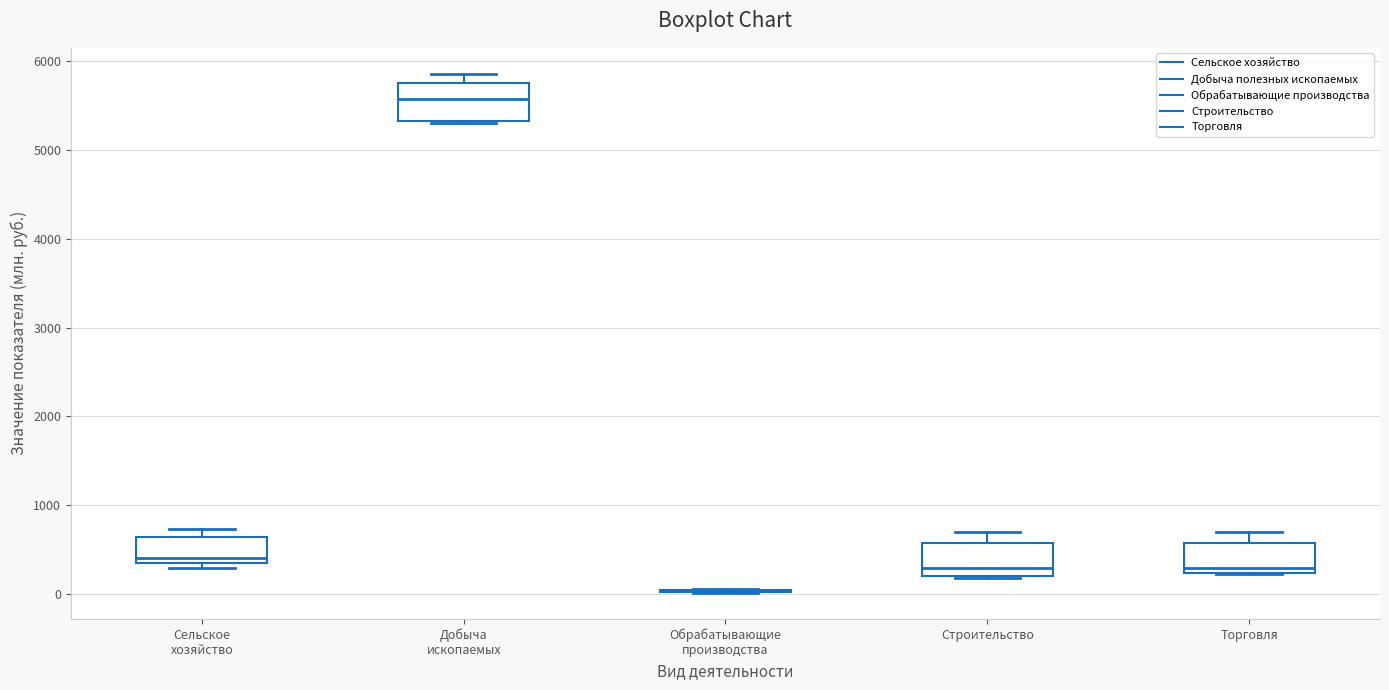

Reading left to right, read every box against the y-axis: the position of its median line, the range the box covers, and the ends of its whiskers. The values are not printed on the chart, so give them approximately, as read against the axis.

Сельское хозяйство: median 400 (just above the box's lower edge), box 400 to 600, whiskers 300 to 700
Добыча ископаемых: median 5600, box 5300 to 5700, whiskers 5300 to 5900
Обрабатывающие производства: box collapsed to a line at 0, whiskers 0 to 100
Строительство: median 300, box 200 to 600, whiskers 200 to 700
Торговля: median 300, box 200 to 600, whiskers 200 to 700